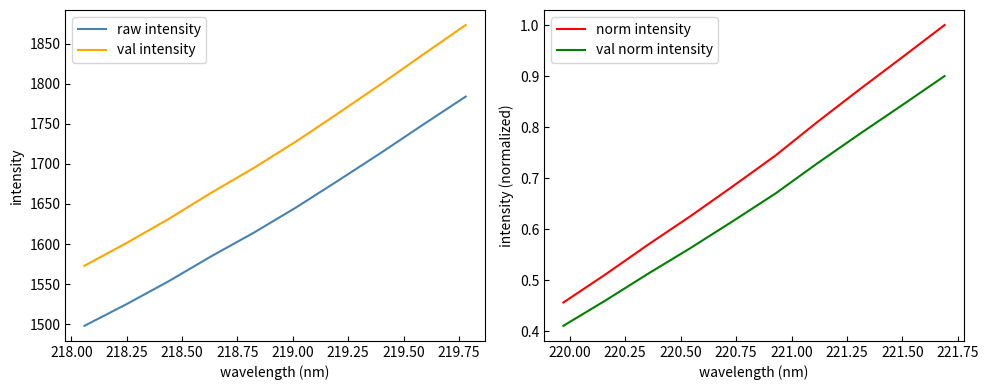

How many lines are shown in the chart?

4